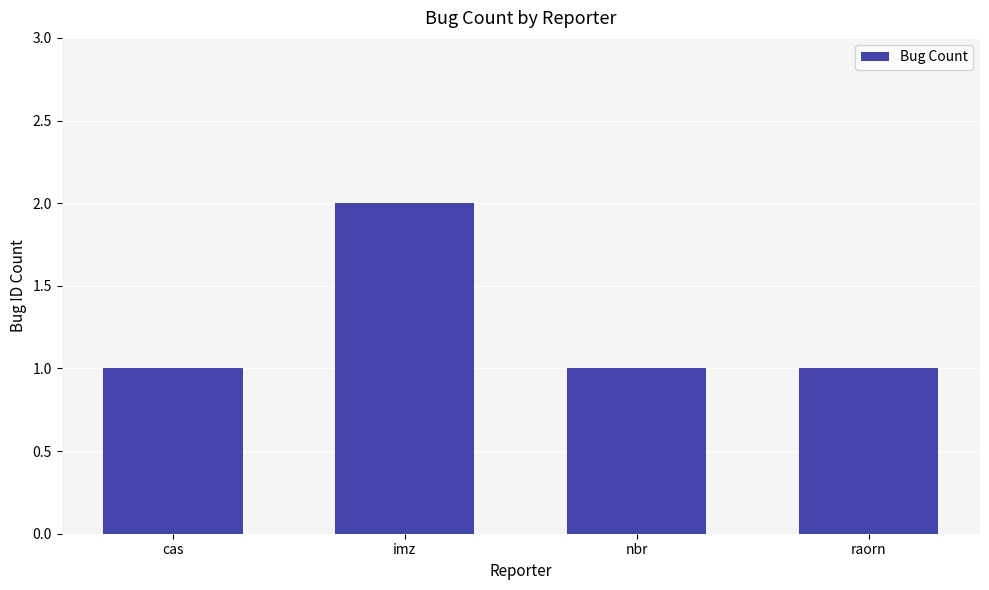

True or false: the data shows 2 at cas.

False